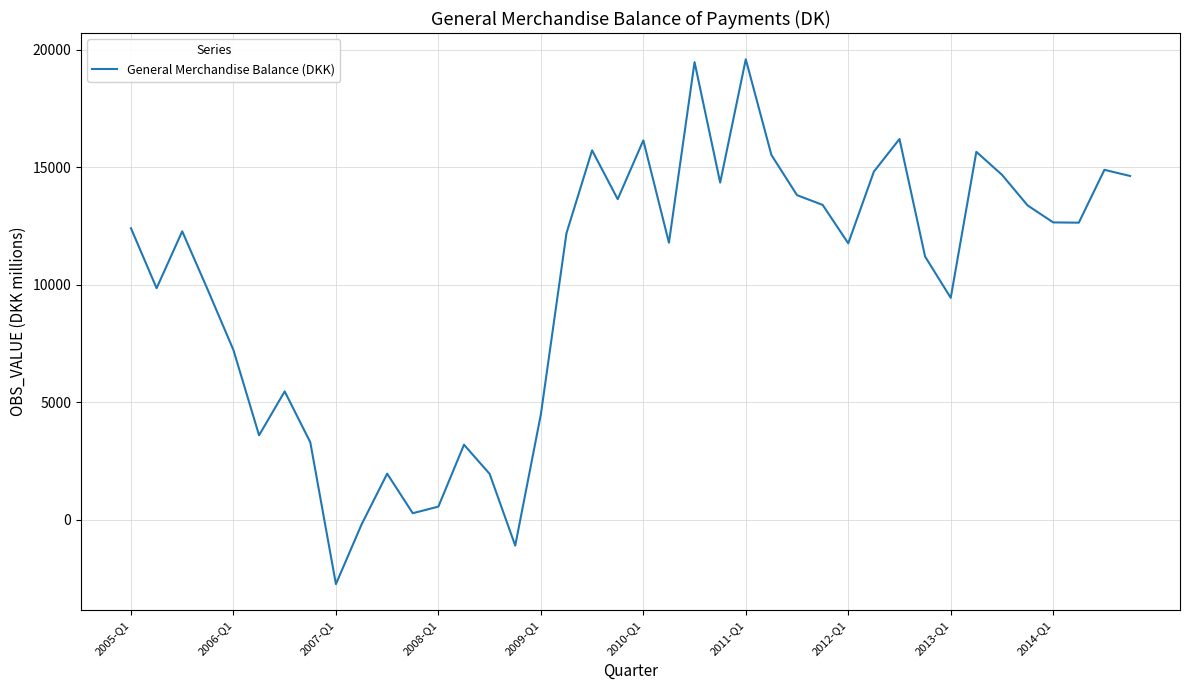

How many positive values are there?

37